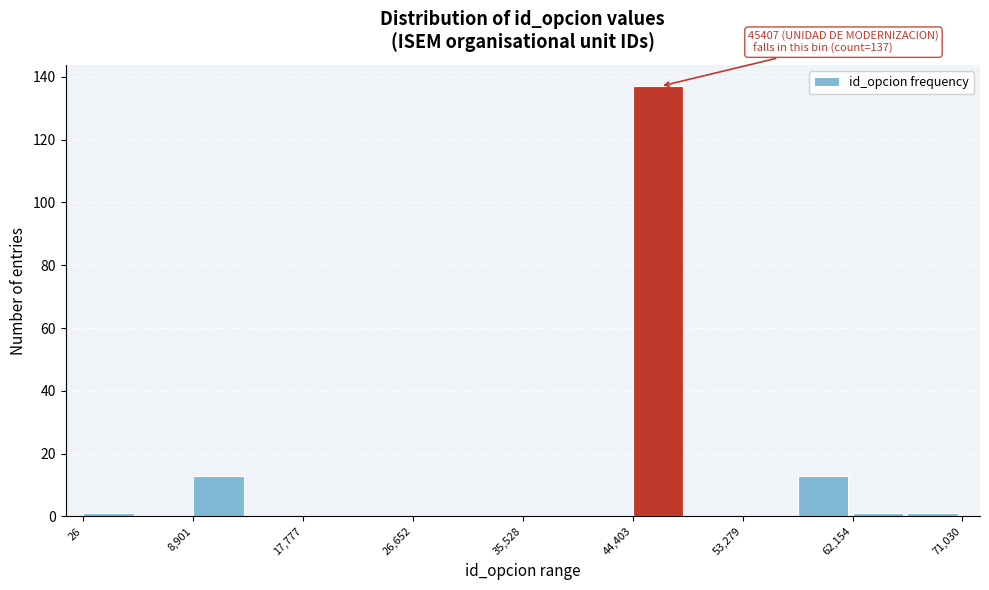

Over which range of the x-axis is the bar tallest?

44000 to 49000